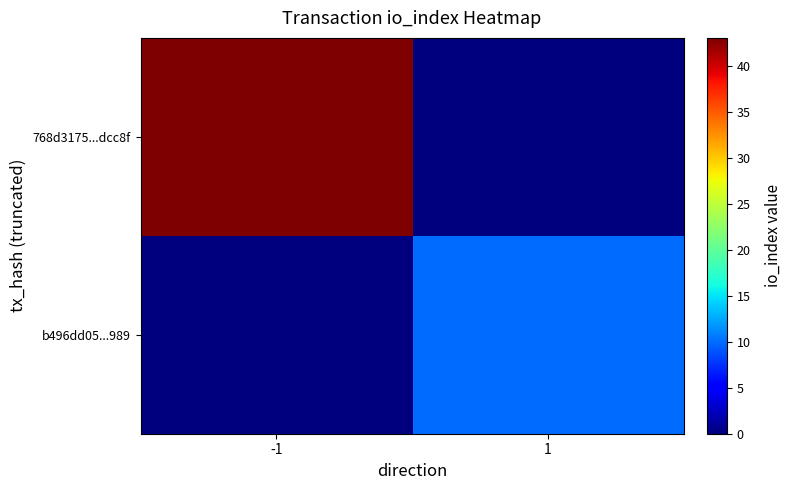

How many categories are shown in the chart?

2